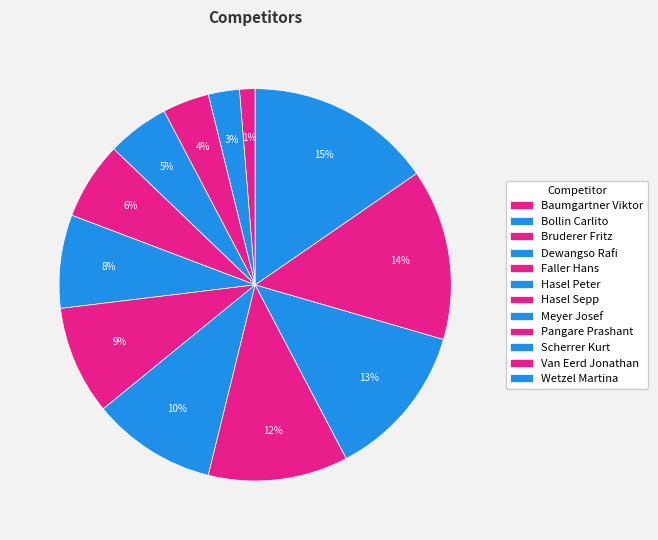

Which has a higher value, Bruderer Fritz or Baumgartner Viktor?

Bruderer Fritz